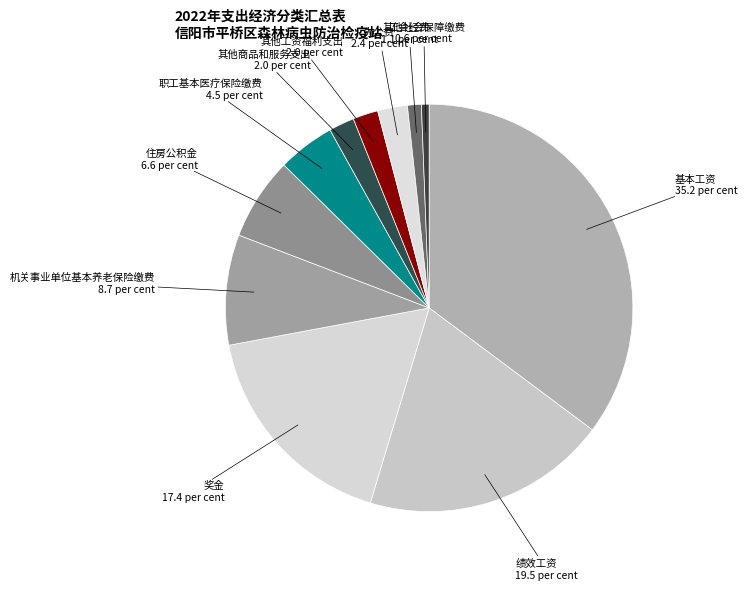

Approximately how many times larger is the value at 办公费 compared to 住房公积金?

0.4